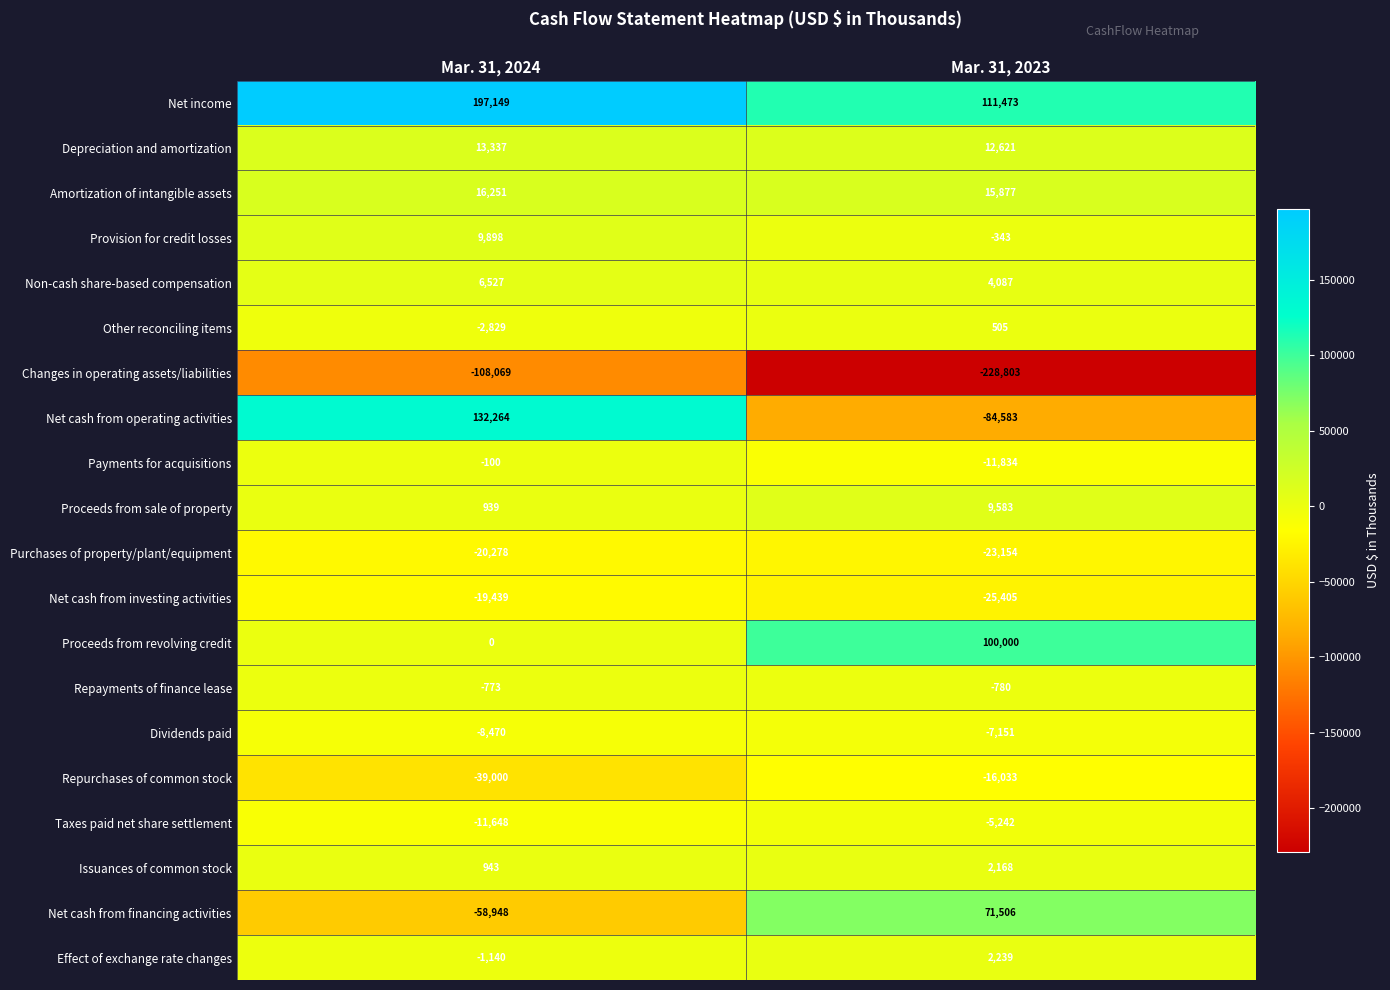

How many categories are shown in the chart?

2